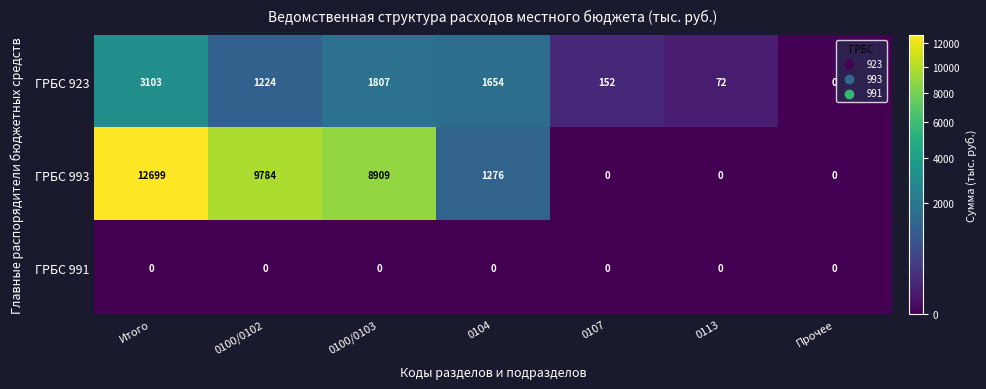

At which label is ГРБС 923 closest to 1551?

0104